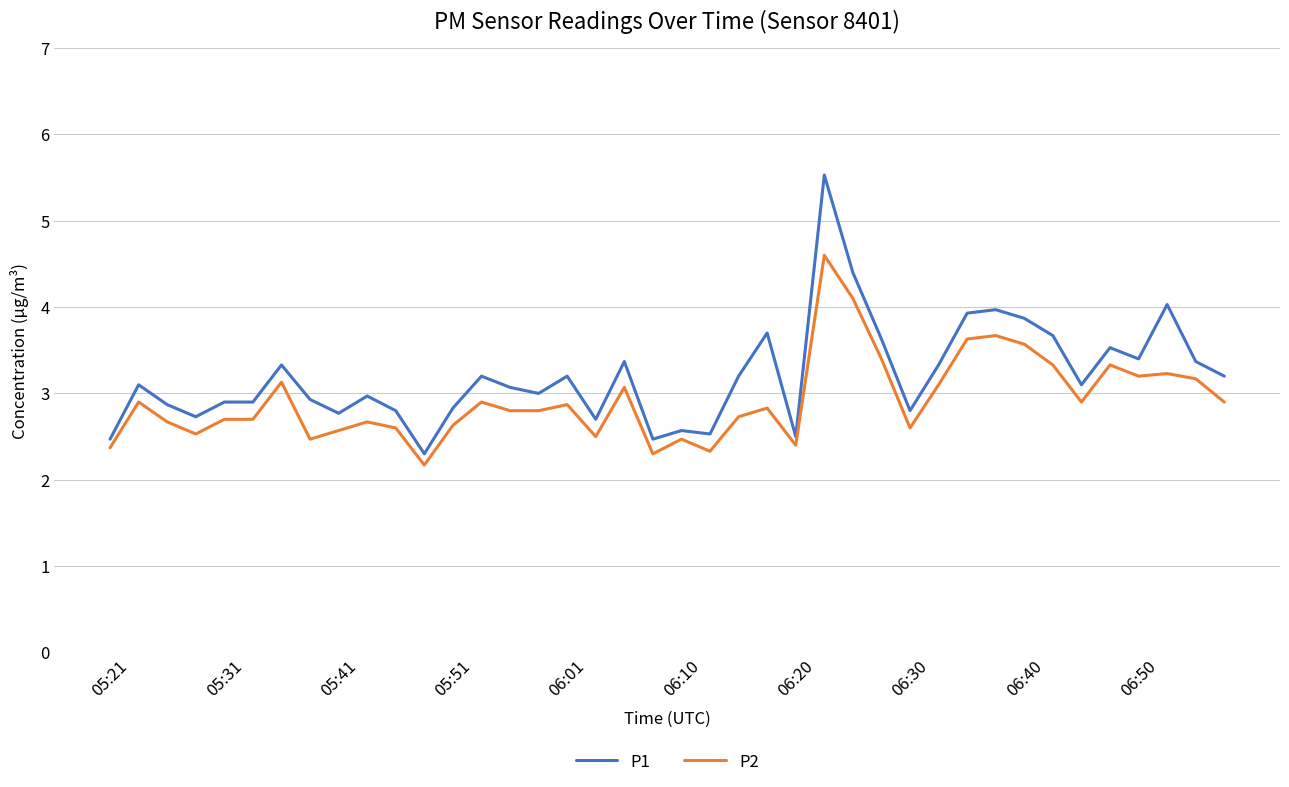

What is the sum of all P2 values?

116.8